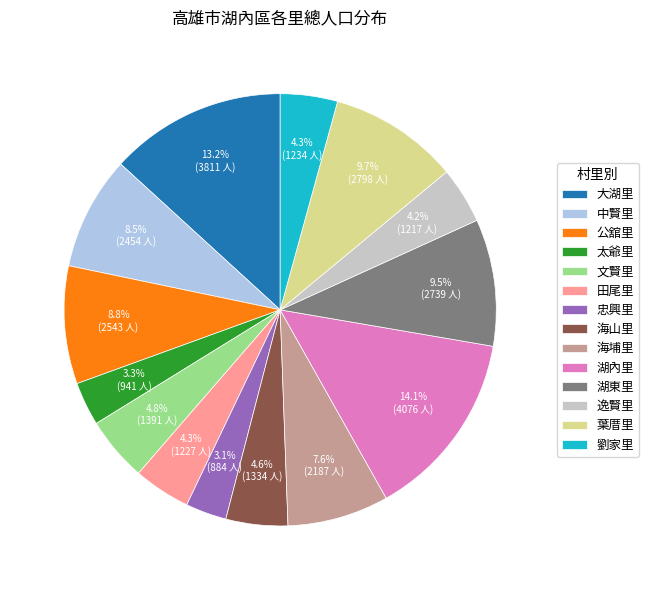

Is there any slice that represents more than half of the pie?

No